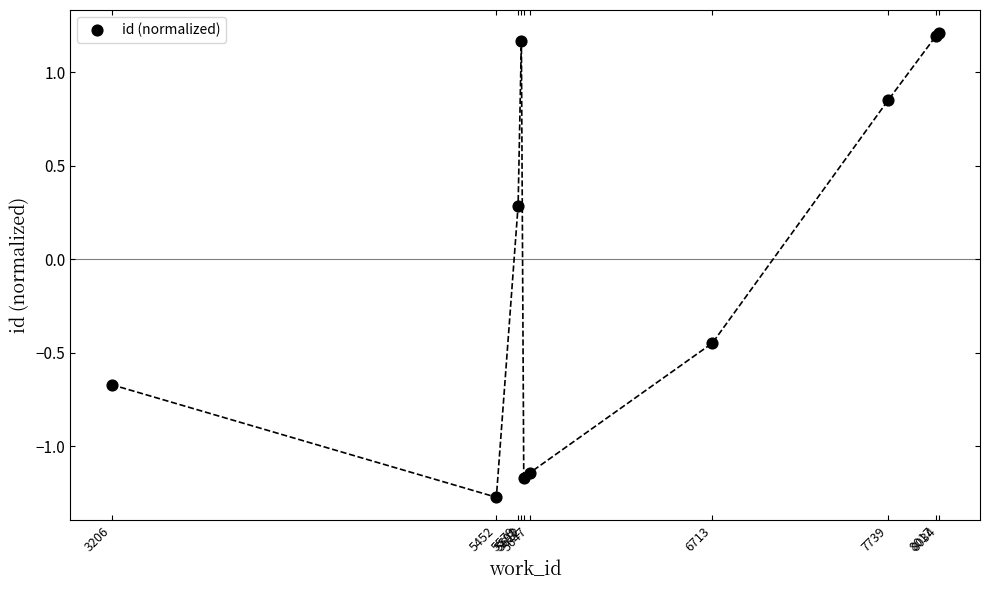

What Y value in the scatter plot is closest to 0?

0.3